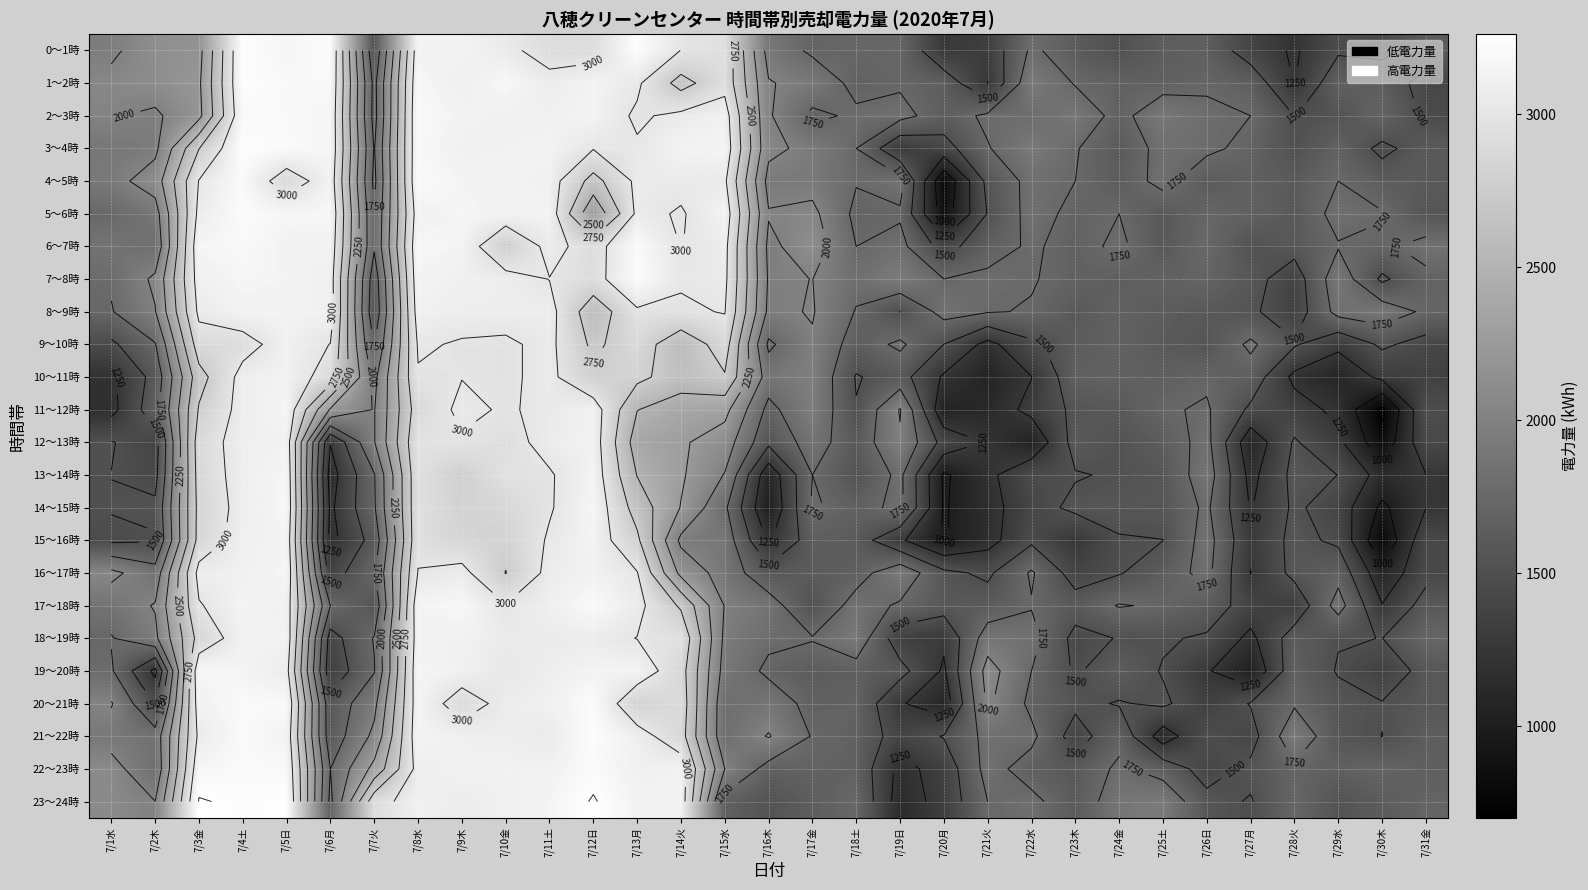

What is the average value of the 3～4時 series?

2252